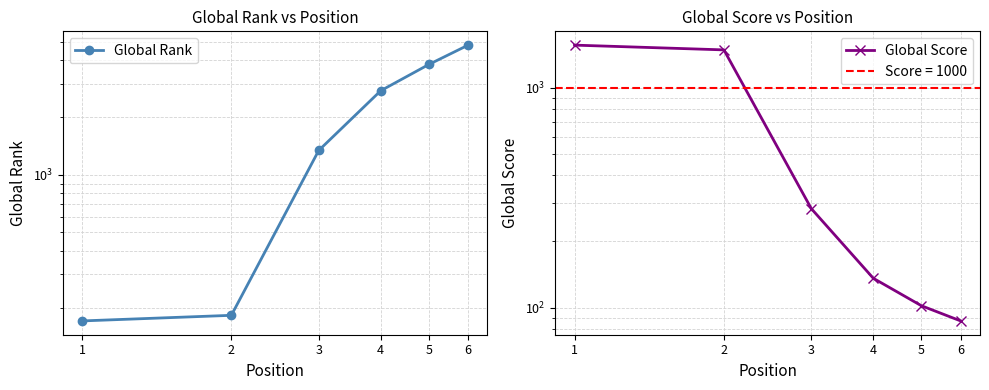

Count the number of categories in the chart.

6